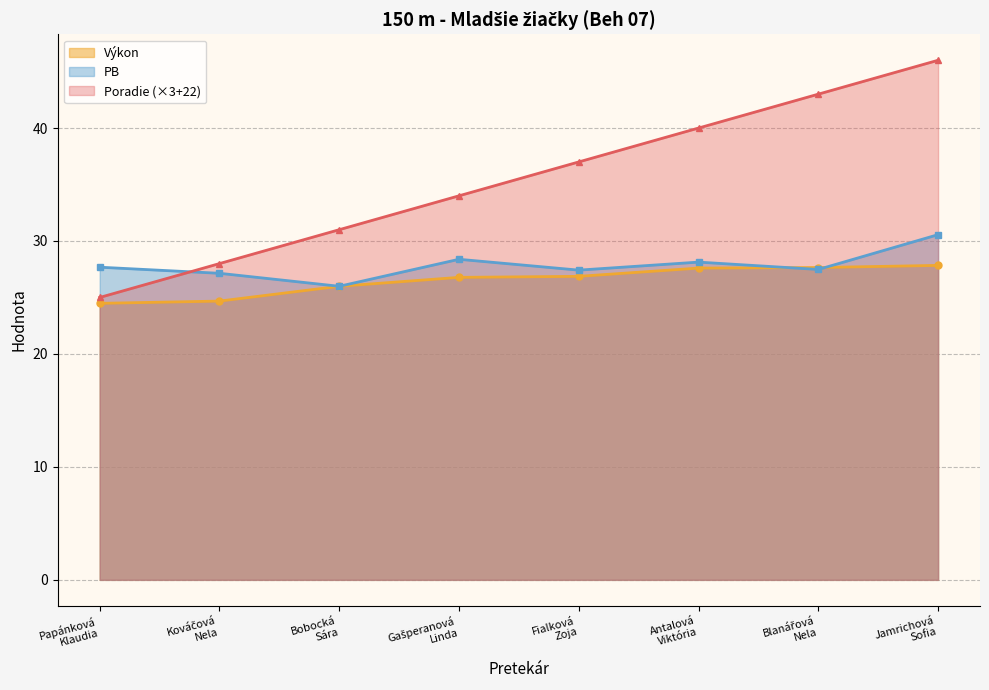

How many lines are shown in the chart?

3